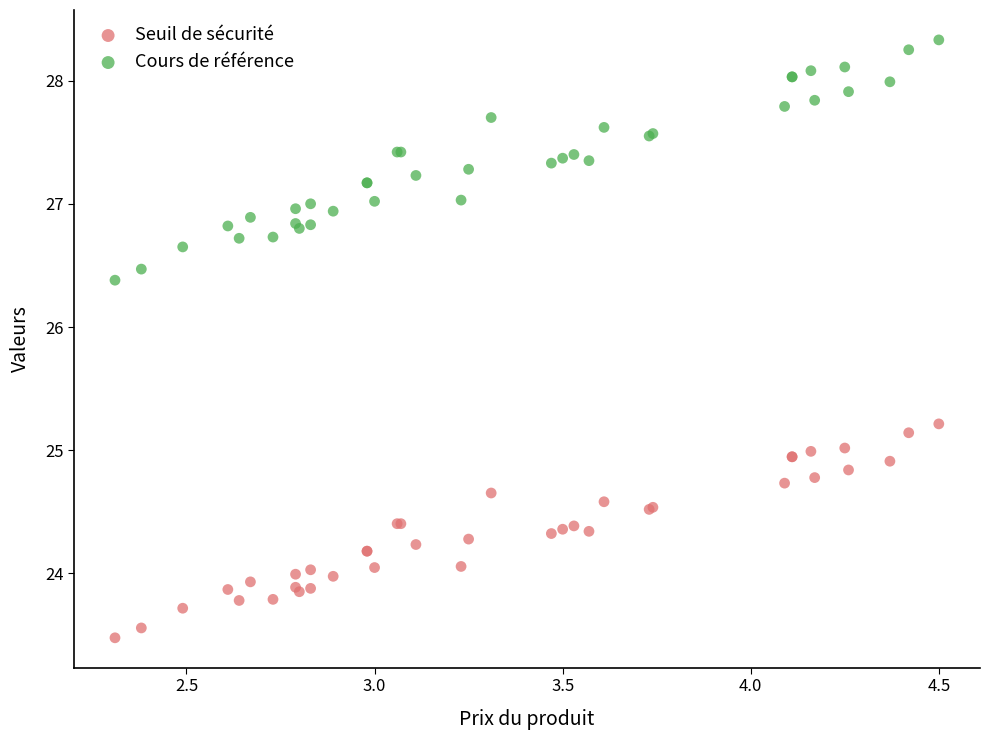

What are all the series names shown in the legend?

Seuil de sécurité, Cours de référence